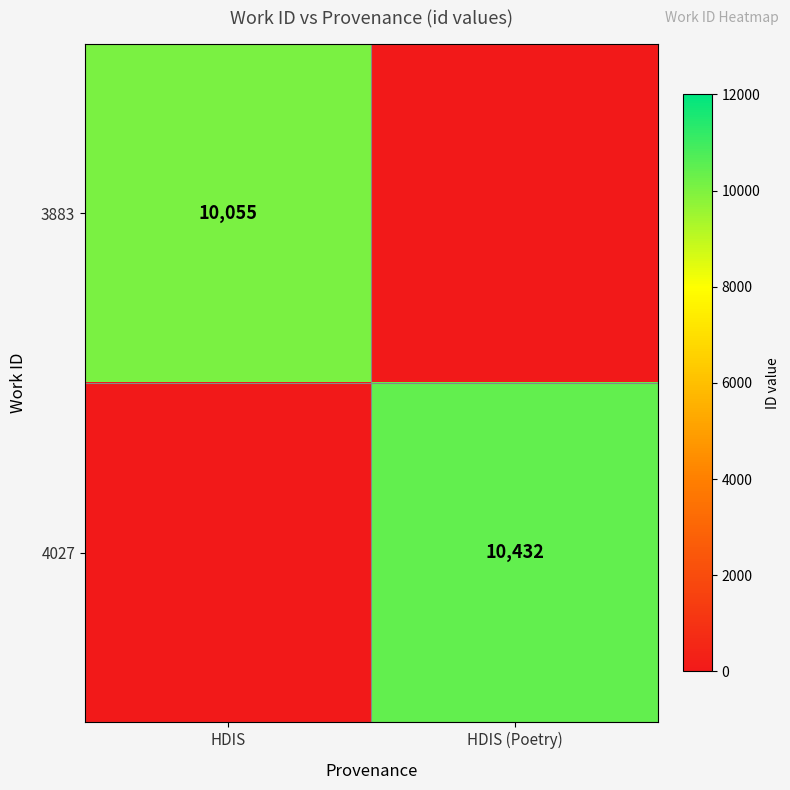

Is it true that 3883 equals 10055 at HDIS?

True